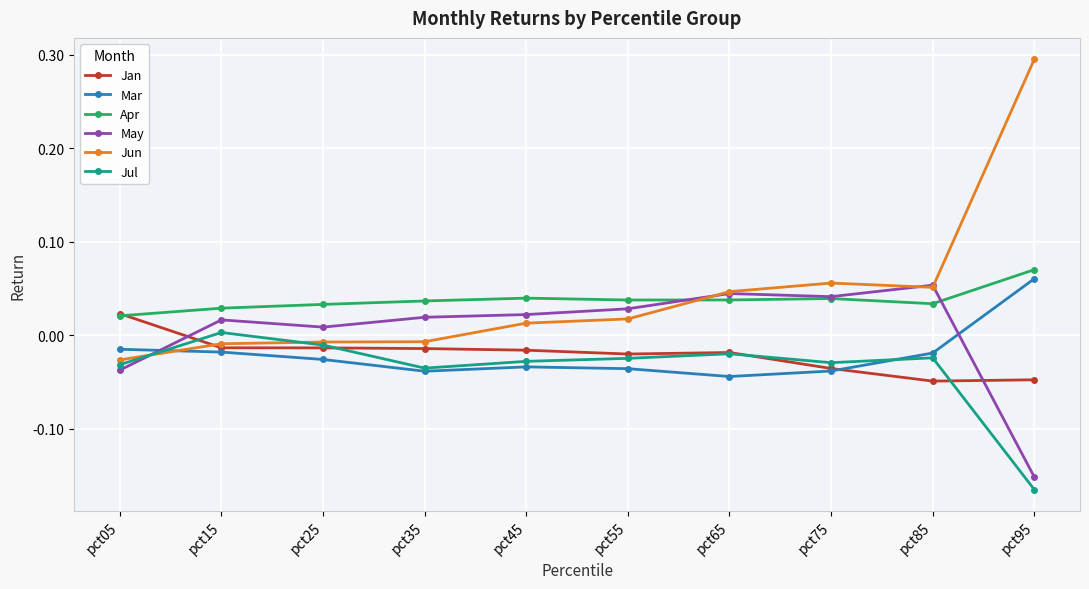

The May series shows 0.0 at pct15. True or false?

True